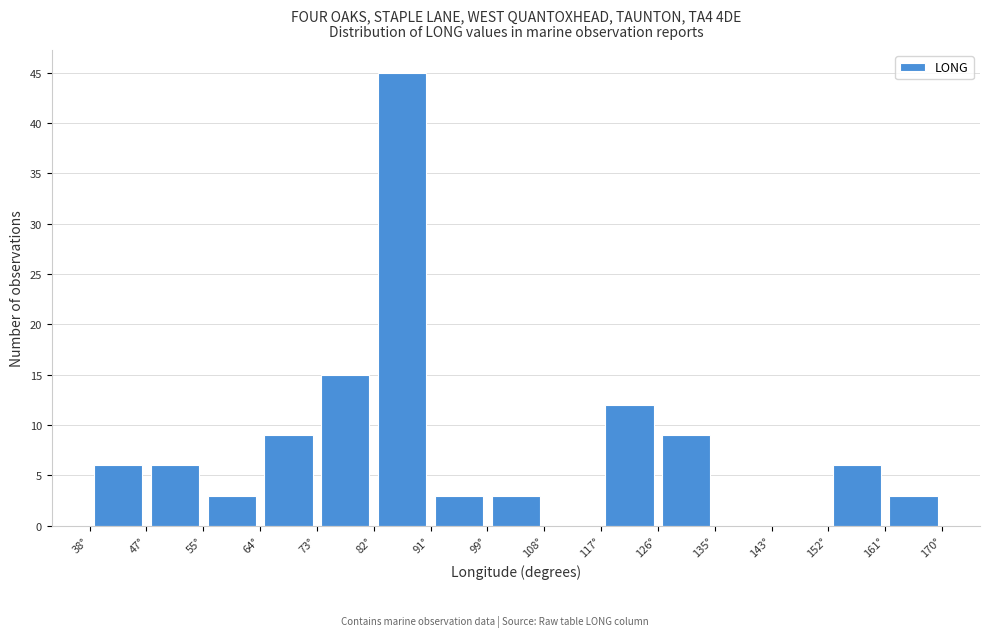

Reading left to right, list every bar in this chart as the range it spans on the x-axis followed by its height. Neither the bar edges nor the heights are printed on the chart, so give them approximately, as read against the axes.

38 to 47: 6
47 to 56: 6
56 to 65: 3
65 to 74: 9
74 to 82: 15
82 to 91: 45
91 to 100: 3
100 to 109: 3
109 to 117: 0
117 to 126: 12
126 to 135: 9
135 to 144: 0
144 to 153: 0
153 to 161: 6
161 to 170: 3